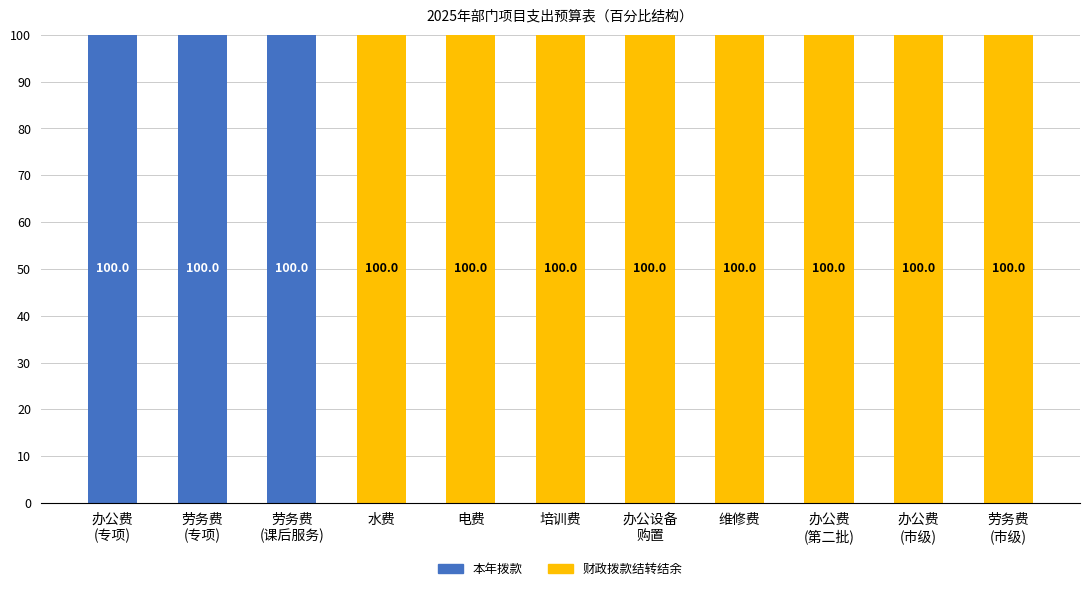

The 本年拨款 series shows 51 at 维修费. True or false?

False